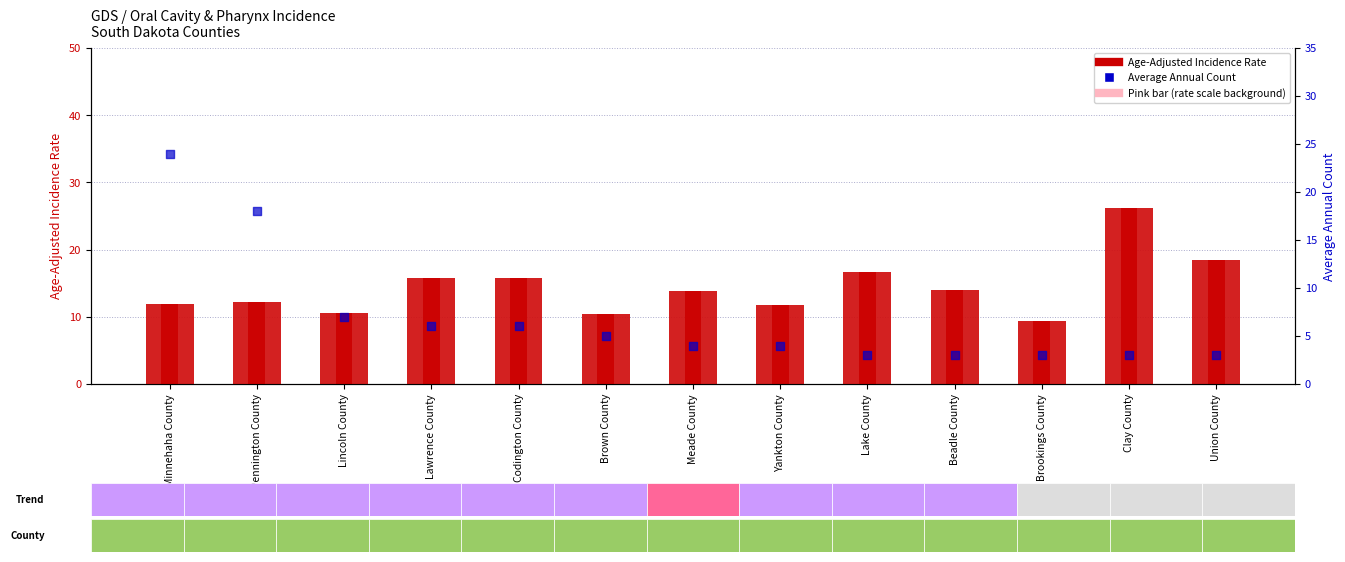

Which series contains the lowest Y value?

Average Annual Count